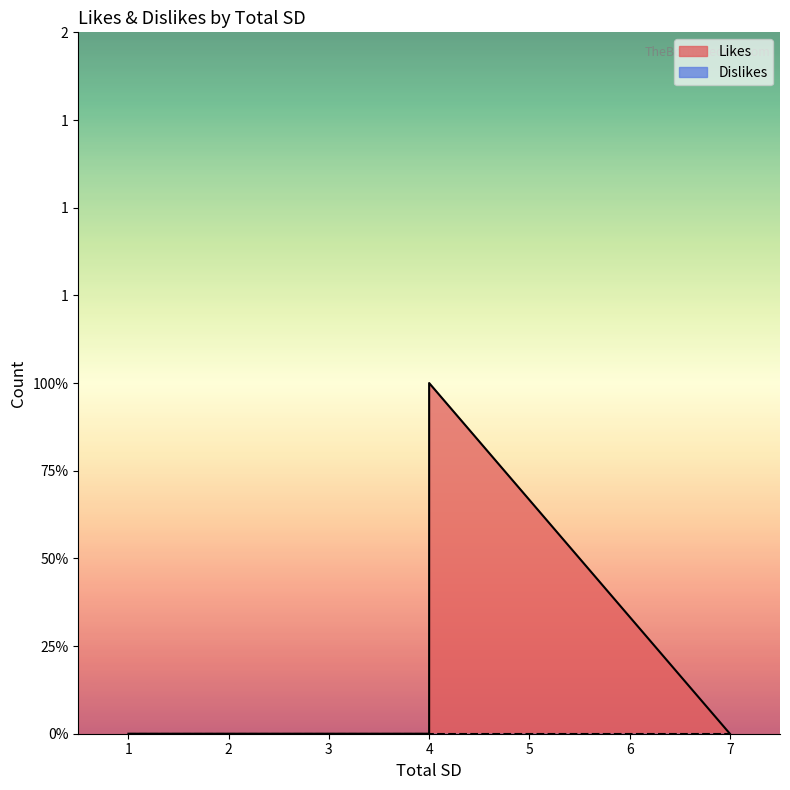

True or false: Likes and Dislikes cross at least once.

False